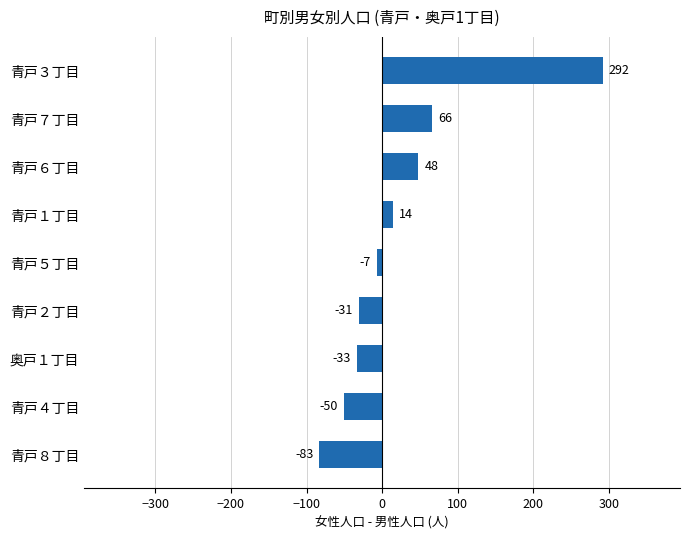

Rank the categories by value from highest to lowest.

青戸３丁目, 青戸７丁目, 青戸６丁目, 青戸１丁目, 青戸５丁目, 青戸２丁目, 奥戸１丁目, 青戸４丁目, 青戸８丁目